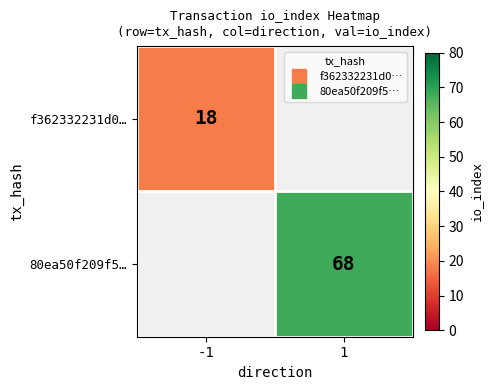

How many categories are shown in the chart?

2